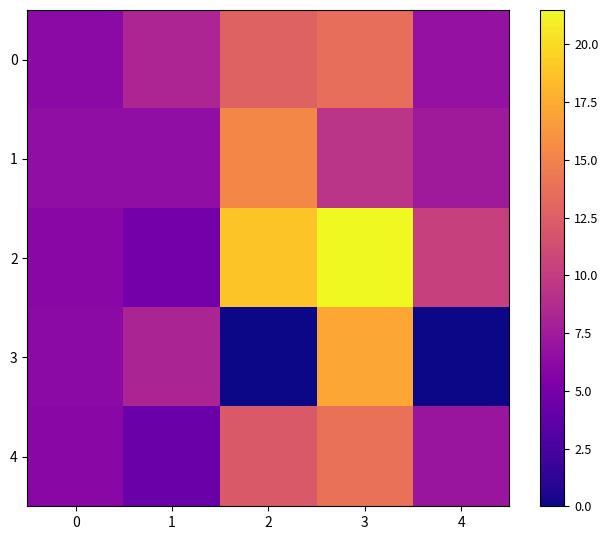

What is the total value across all series at 2?

59.0